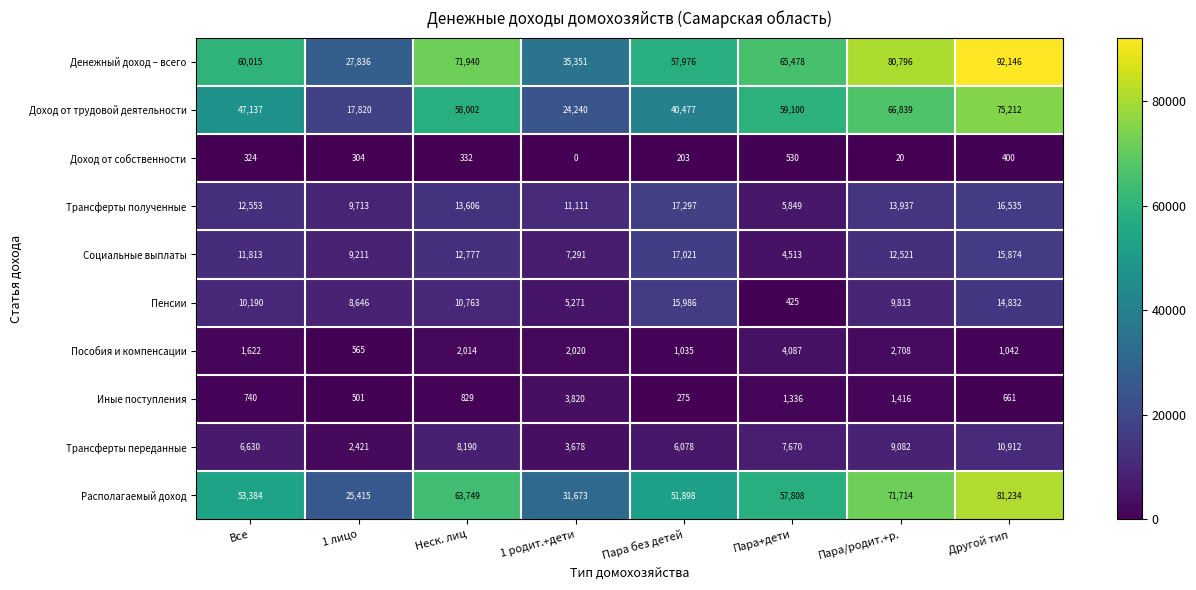

The Пенсии series shows 15986 at Пара без детей. True or false?

True